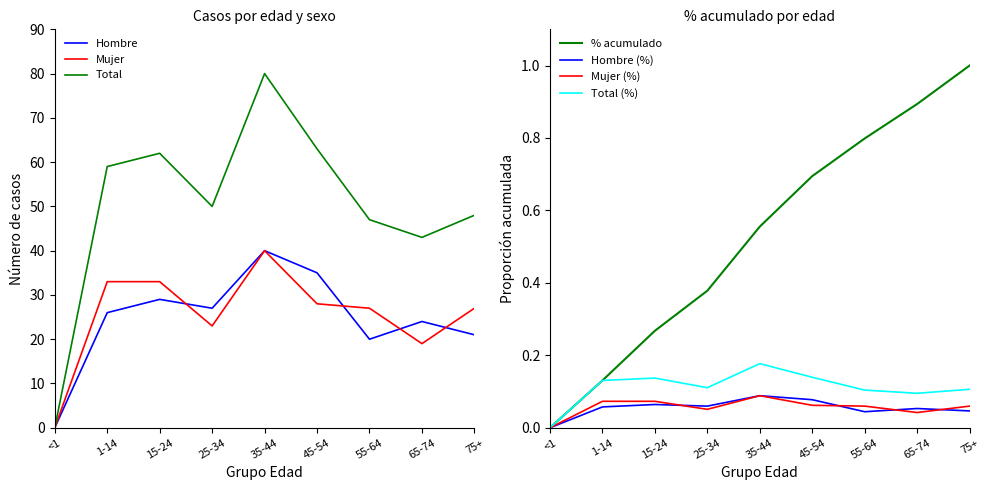

What is the highest value of the Mujer series?

40